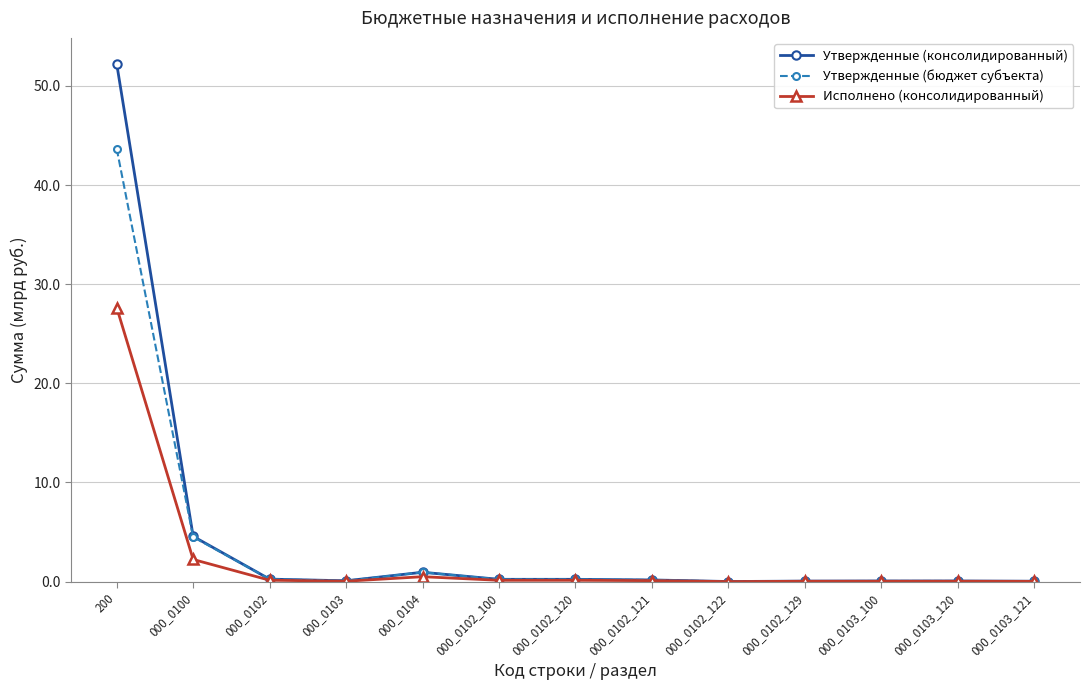

Which category has the highest value in the Утвержденные (консолидированный) series?

200